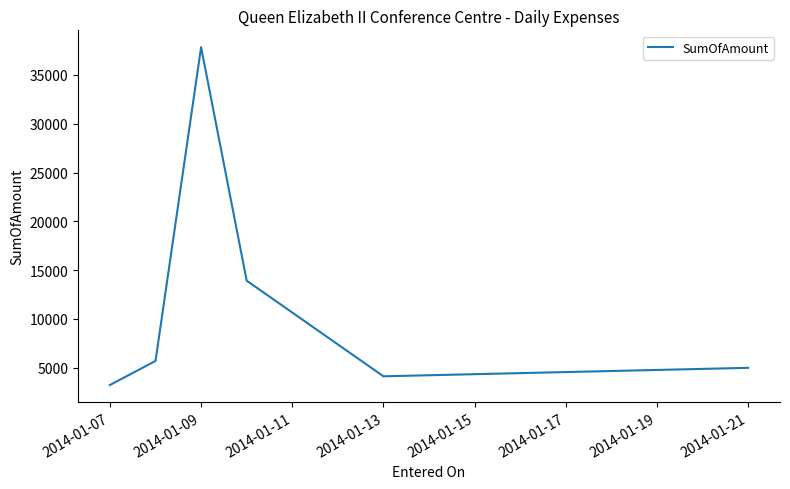

What is the sum of all values?

69822.2